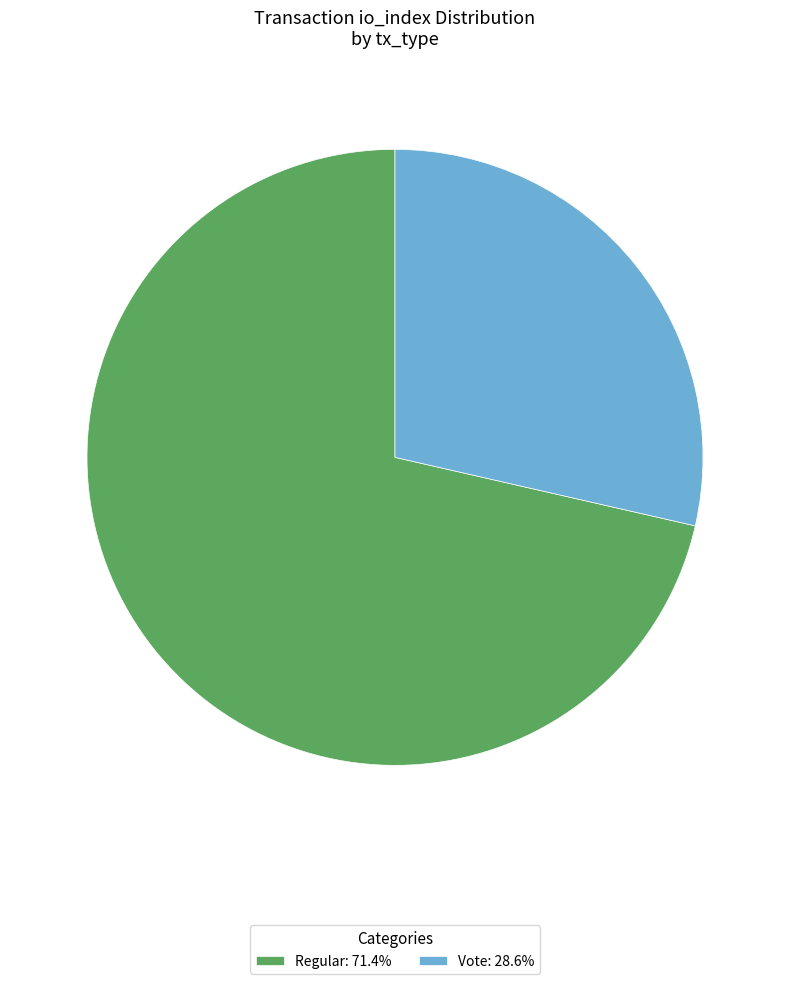

What is the ratio of the value at Vote: 28.6% to the value at Regular: 71.4%?

0.4